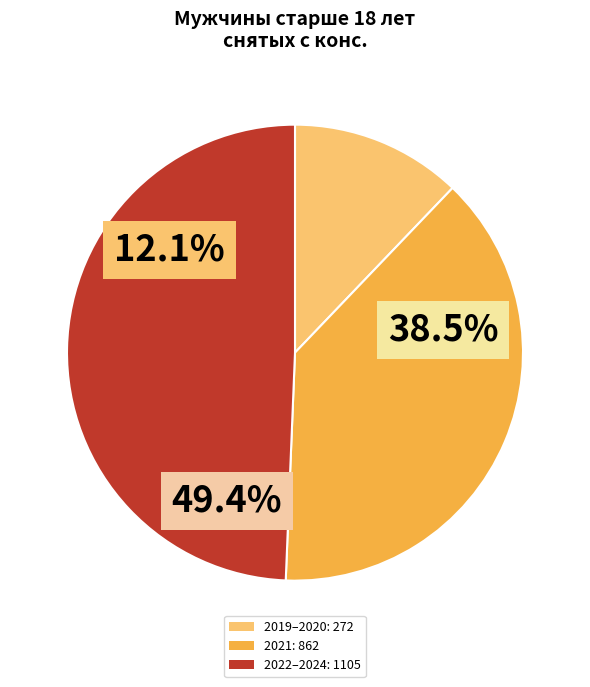

To the nearest percent, what percentage of the pie is 2021?

38%